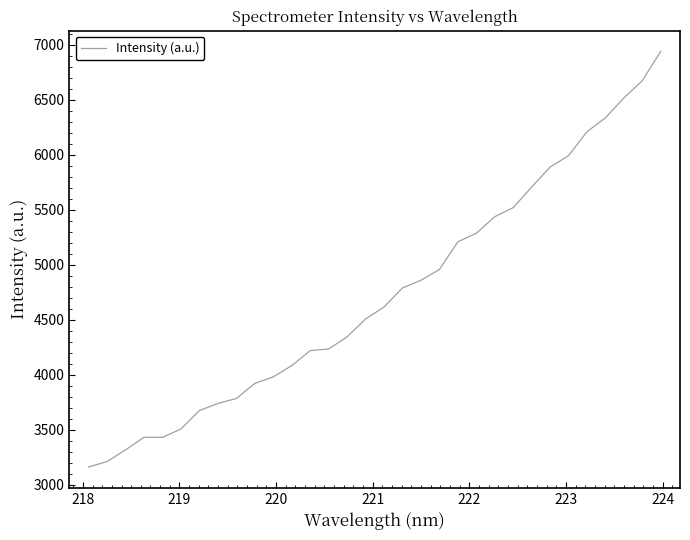

What is the difference between the maximum and minimum values?

3775.8